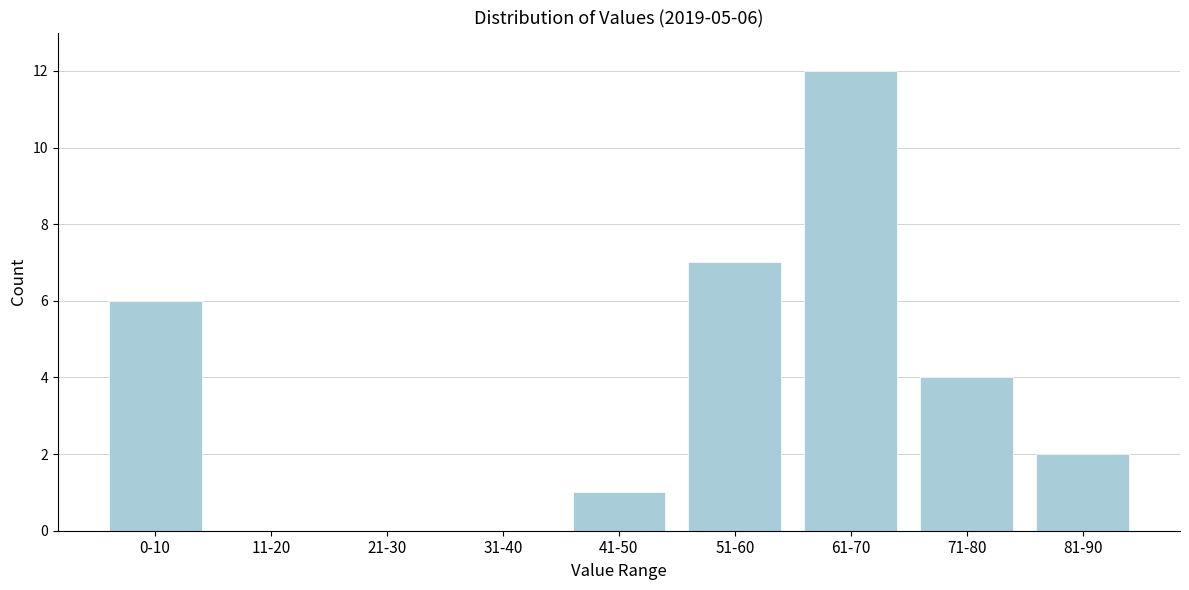

Reading left to right, extract all data points from this chart.

0-10=6	11-20=0	21-30=0	31-40=0	41-50=1	51-60=7	61-70=12	71-80=4	81-90=2